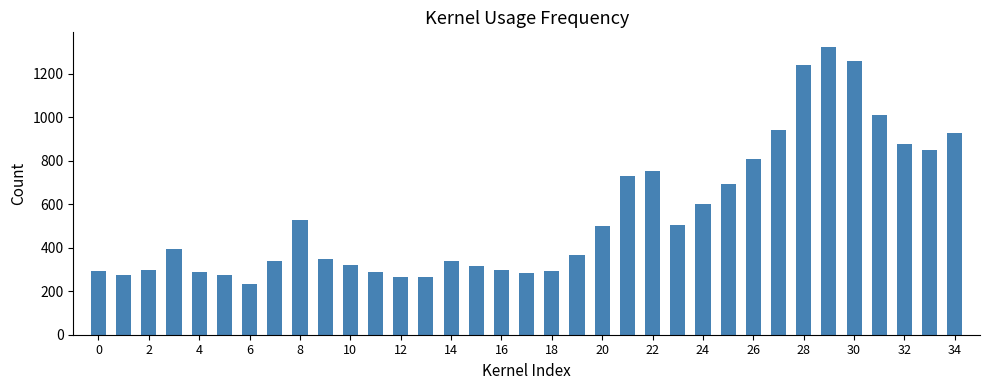

What is the greatest value displayed?

1325